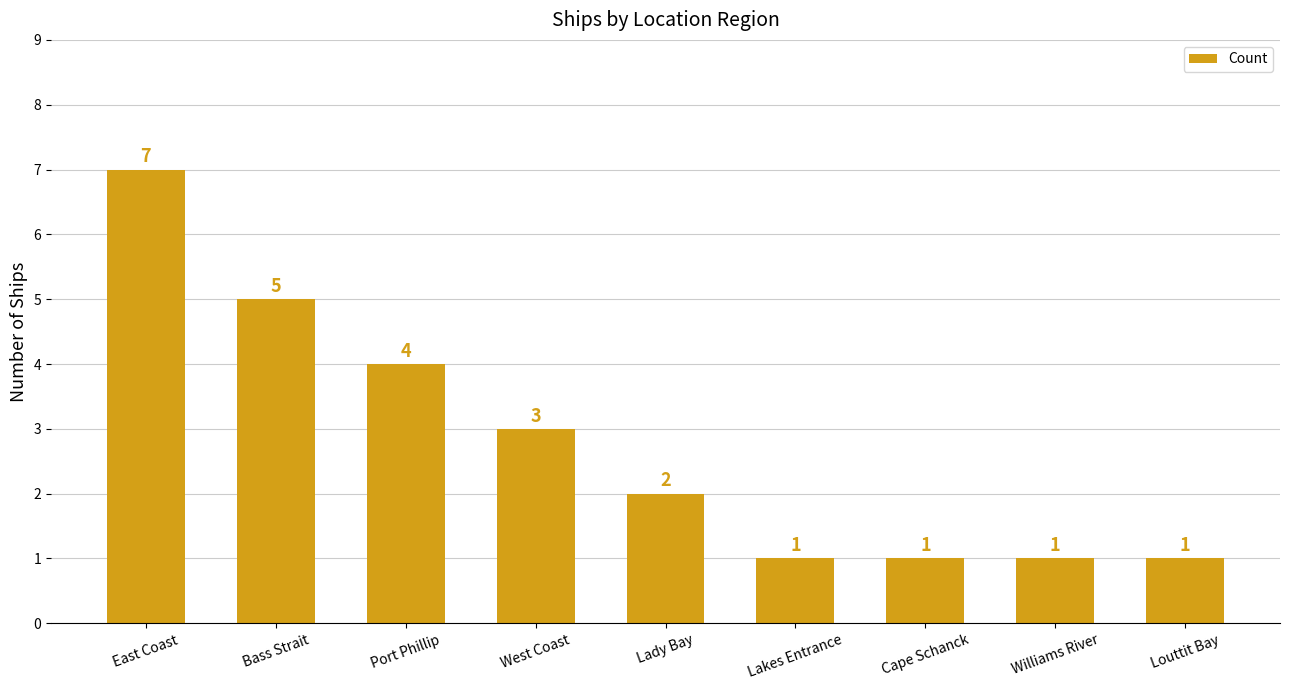

What is the difference between the maximum and minimum values?

6